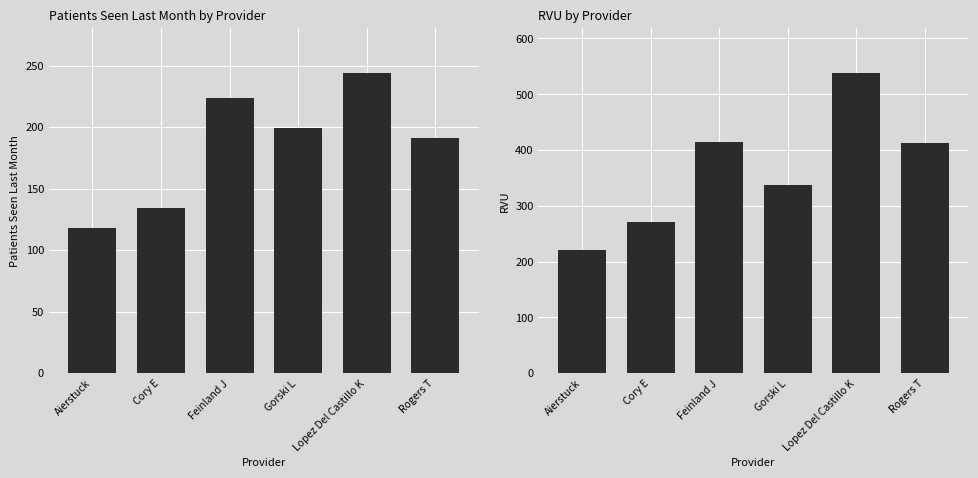

Rank the series by their average value, from lowest to highest.

Patients Seen Last Month, RVU